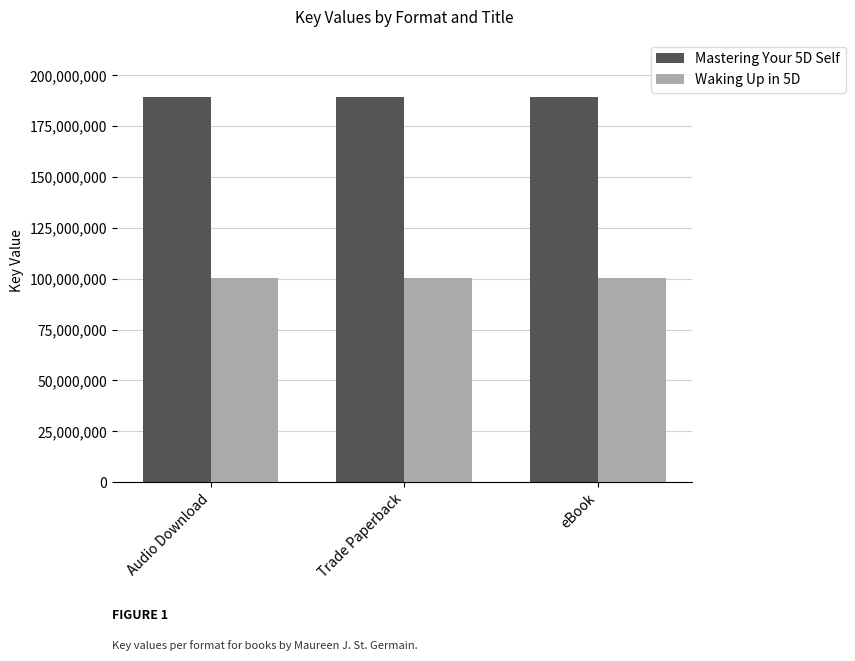

What is the difference between the highest and lowest values at eBook?

88741059